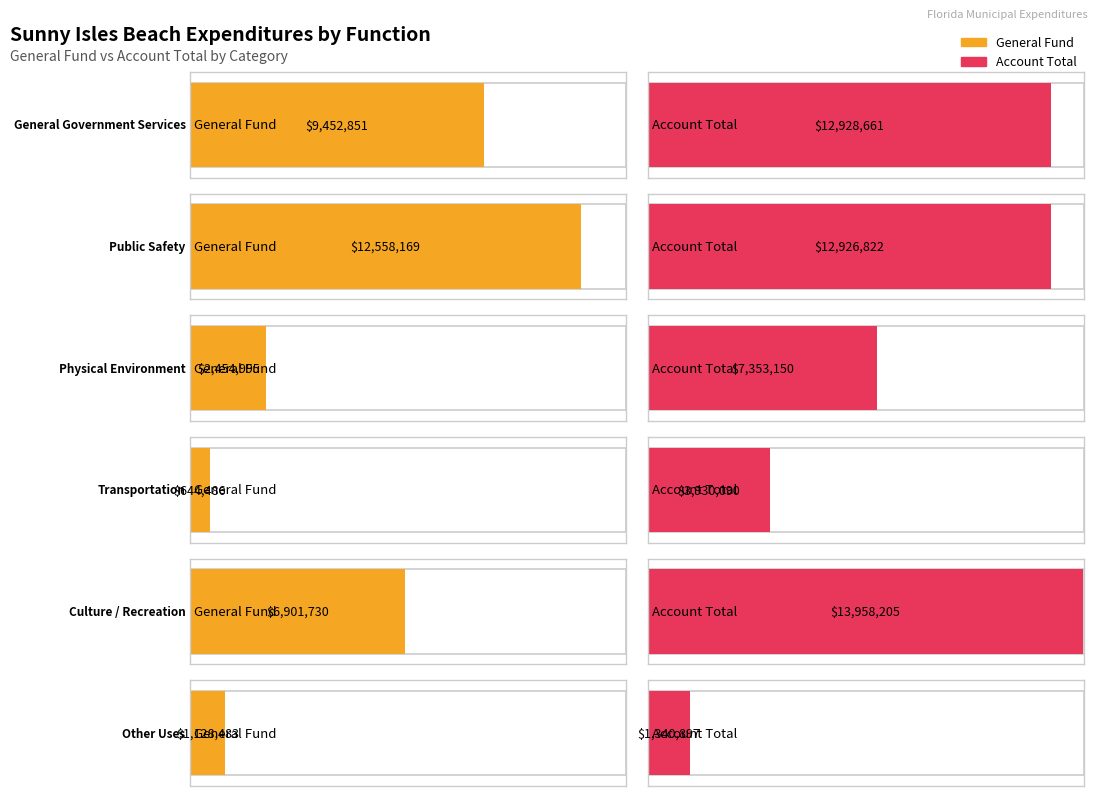

What is the spread (max minus min) of values at Physical Environment?

4898155